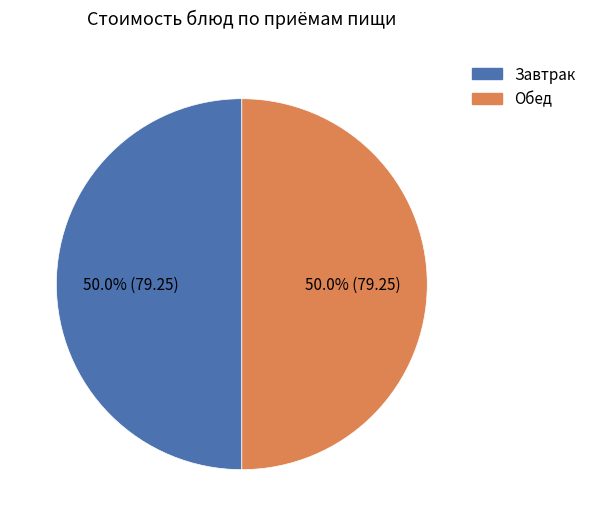

How many segments does this pie chart have?

2